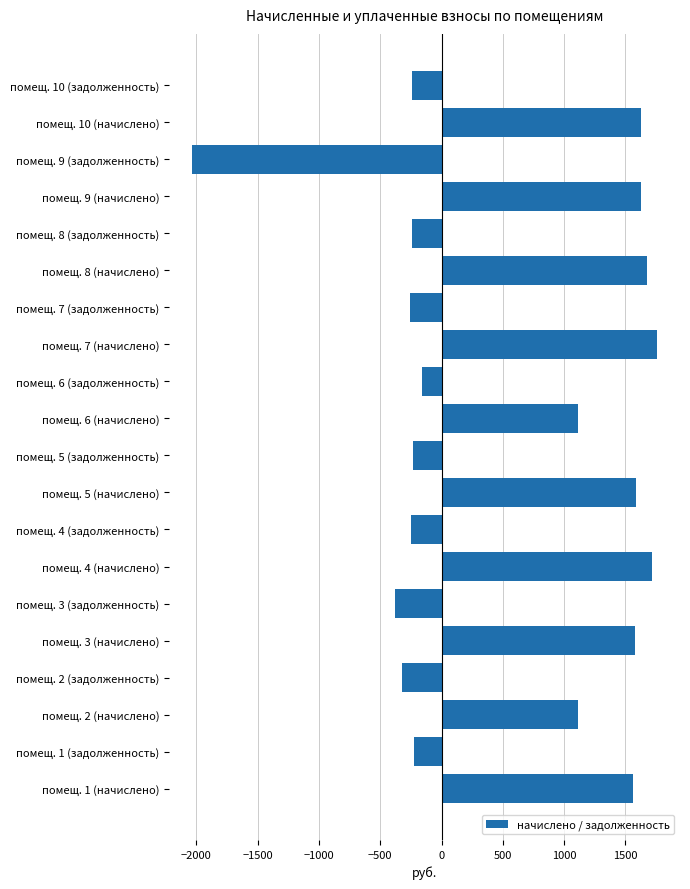

Read the value at помещ. 1 (начислено).

1560.0